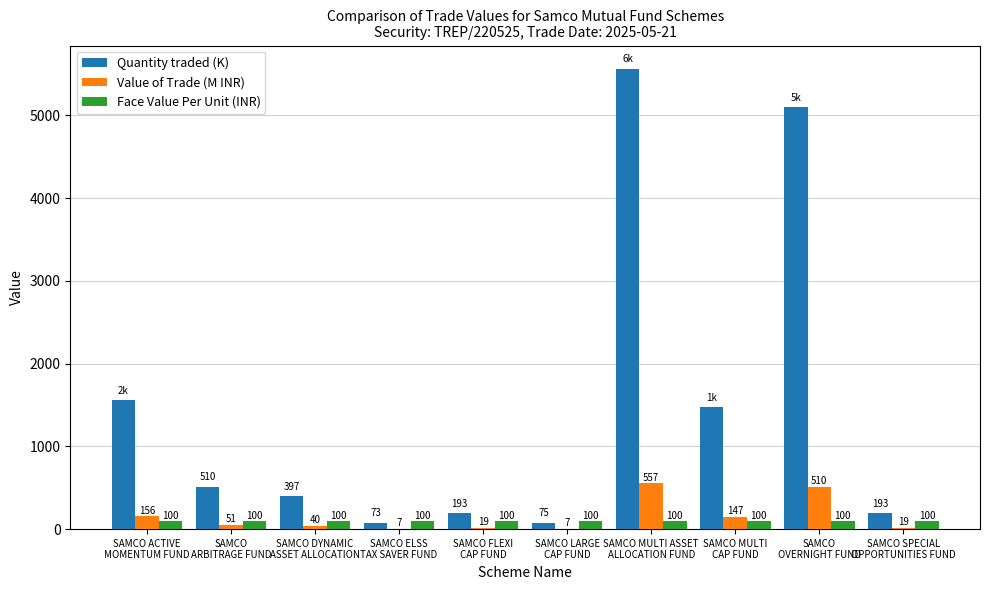

How many data points does each series have?

10